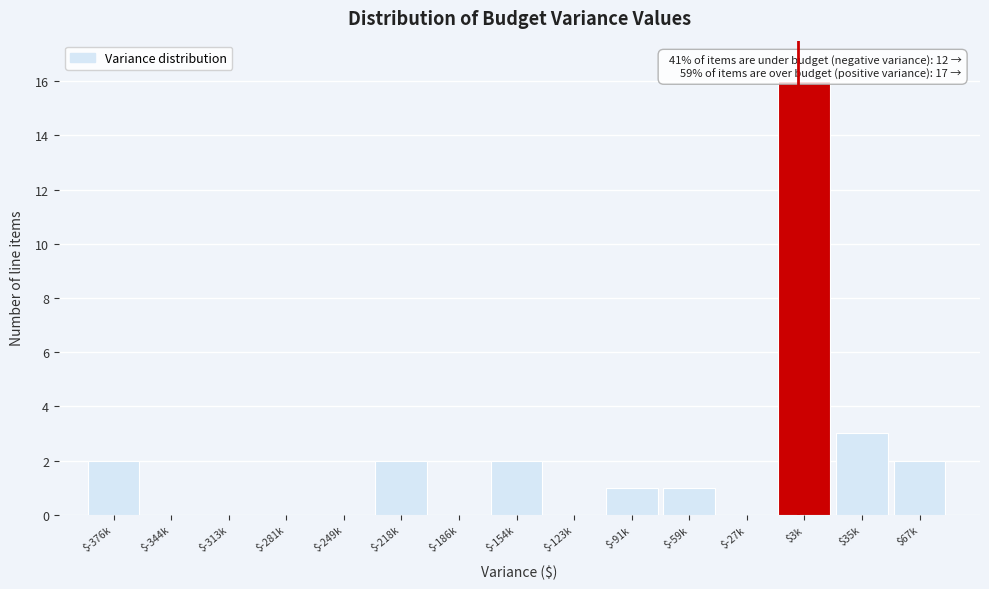

What is the sum of all values?

29